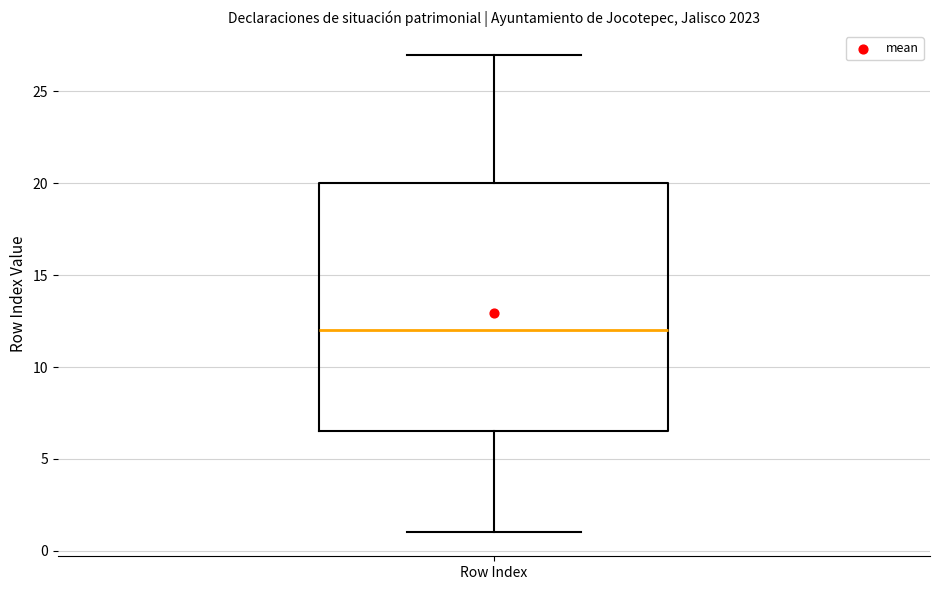

Read this box plot against the y-axis: the position of the median line, the range covered by the box, and the ends of both whiskers. The values are not printed on the chart, so give them approximately, as read against the axis.

median 12.0, box 6.5 to 20.0, whiskers 1.0 to 27.0